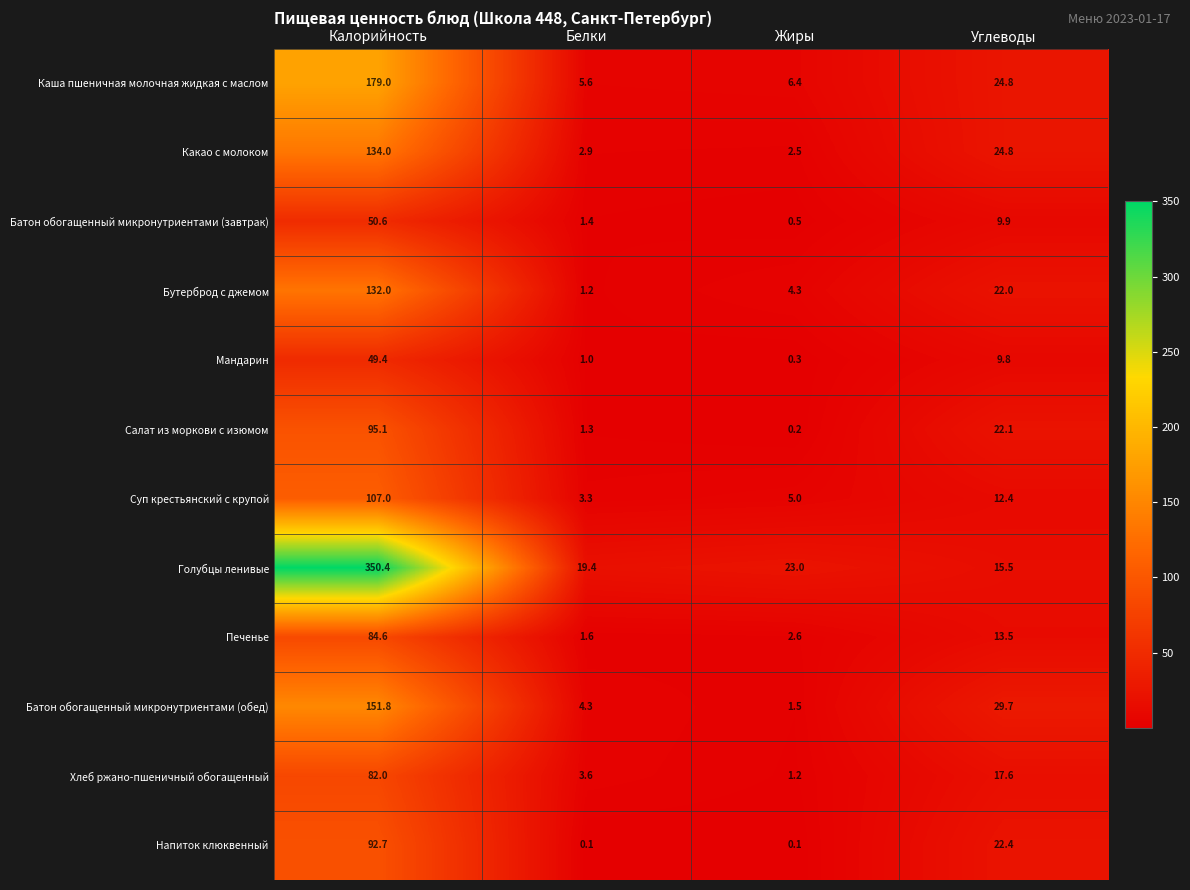

At Белки, list the series in order from smallest to largest.

Напиток клюквенный, Мандарин, Бутерброд с джемом, Салат из моркови с изюмом, Батон обогащенный микронутриентами (завтрак), Печенье, Какао с молоком, Суп крестьянский с крупой, Хлеб ржано-пшеничный обогащенный, Батон обогащенный микронутриентами (обед), Каша пшеничная молочная жидкая с маслом, Голубцы ленивые